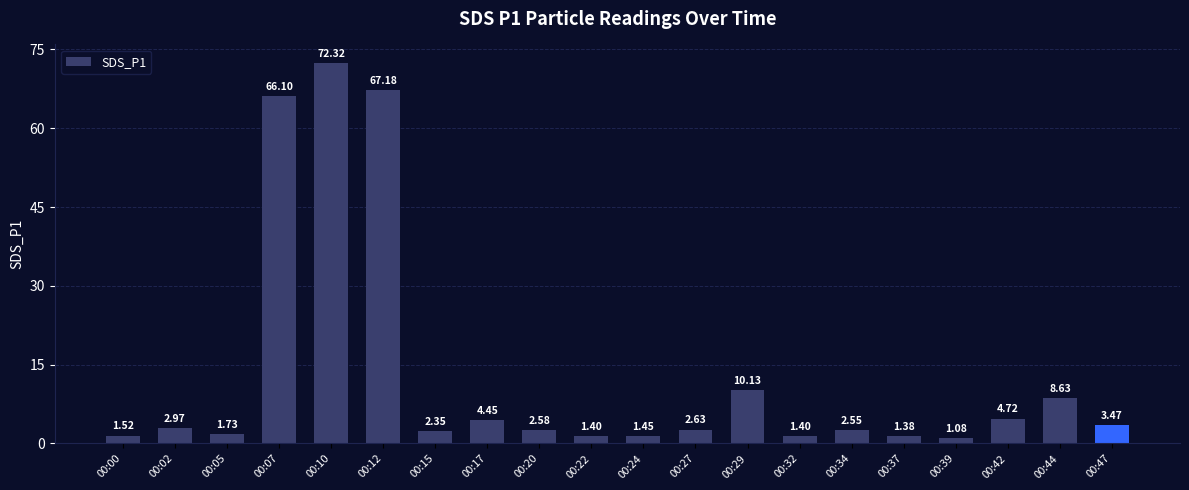

What is the change in value from 00:24 to 00:47?

+2.0